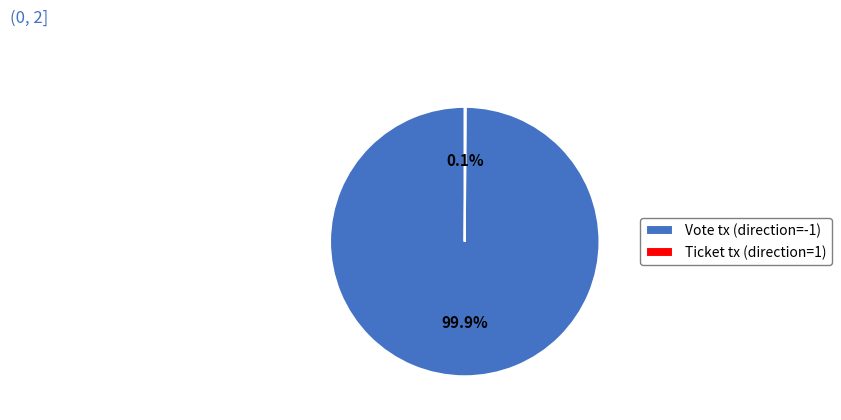

What is the majority slice?

Vote tx (direction=-1)